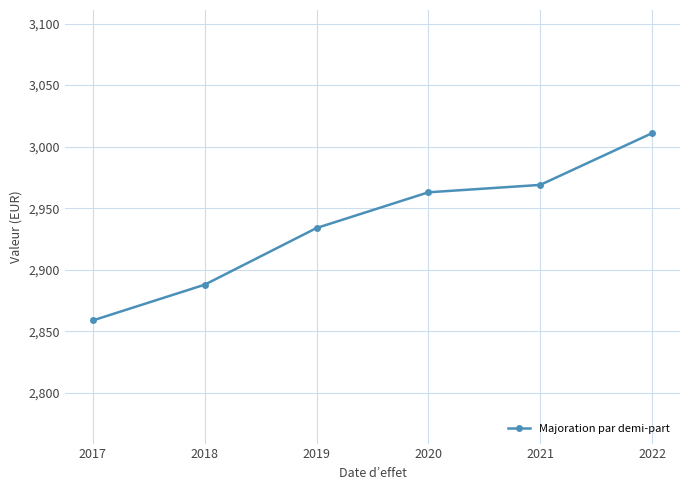

What is the difference between the maximum and minimum values?

152